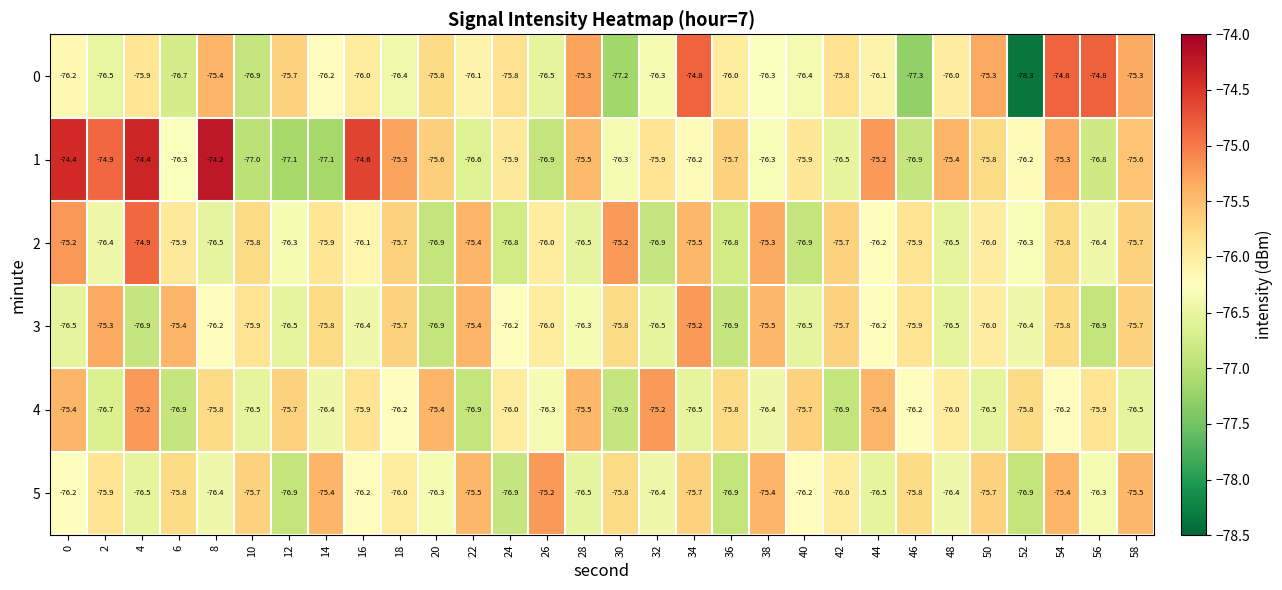

What is the approximate value of 0 at 0?

-76.2